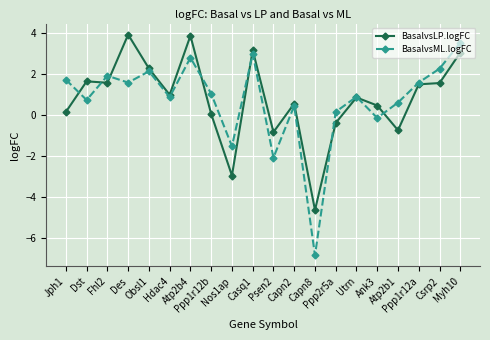

Which series has the widest spread of values?

BasalvsML.logFC